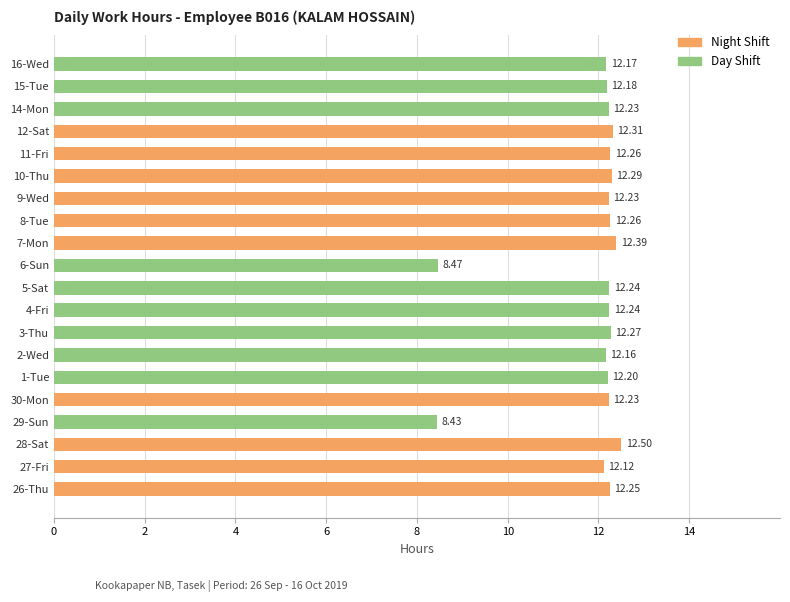

What is the average value?

11.9